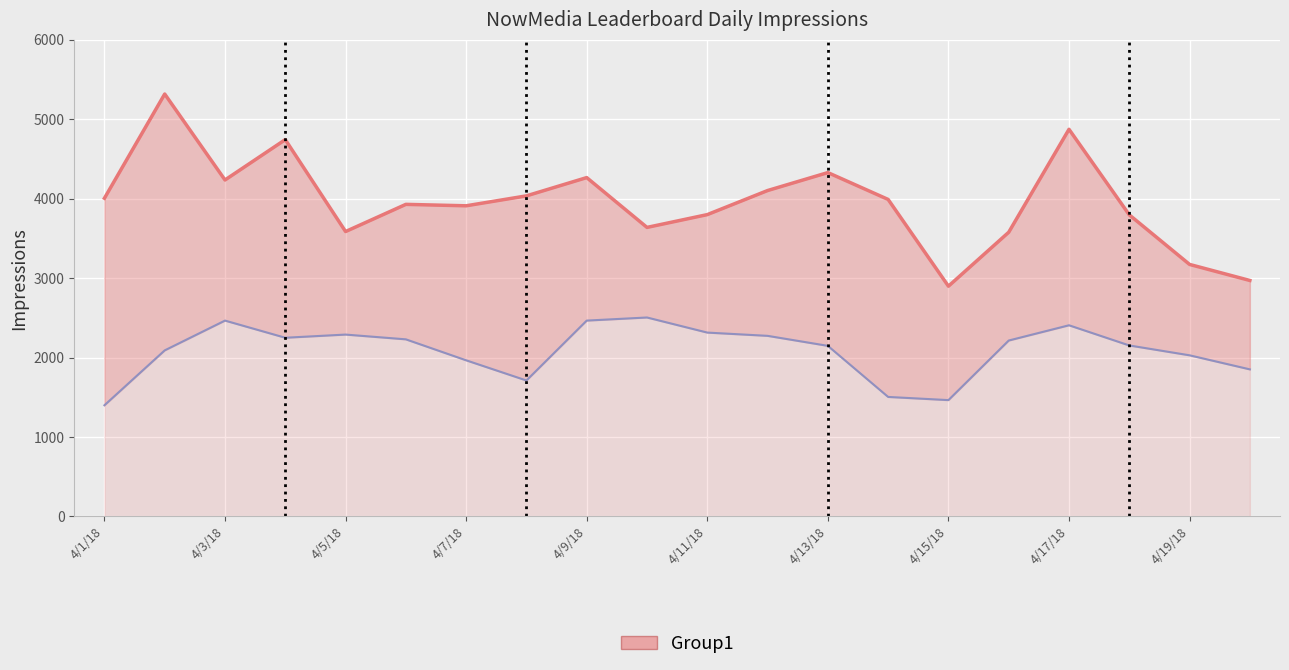

What is the maximum value shown in the chart?

5318